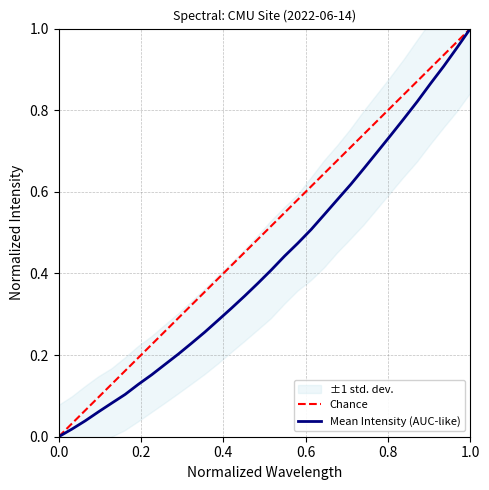

How many values are above zero?

31